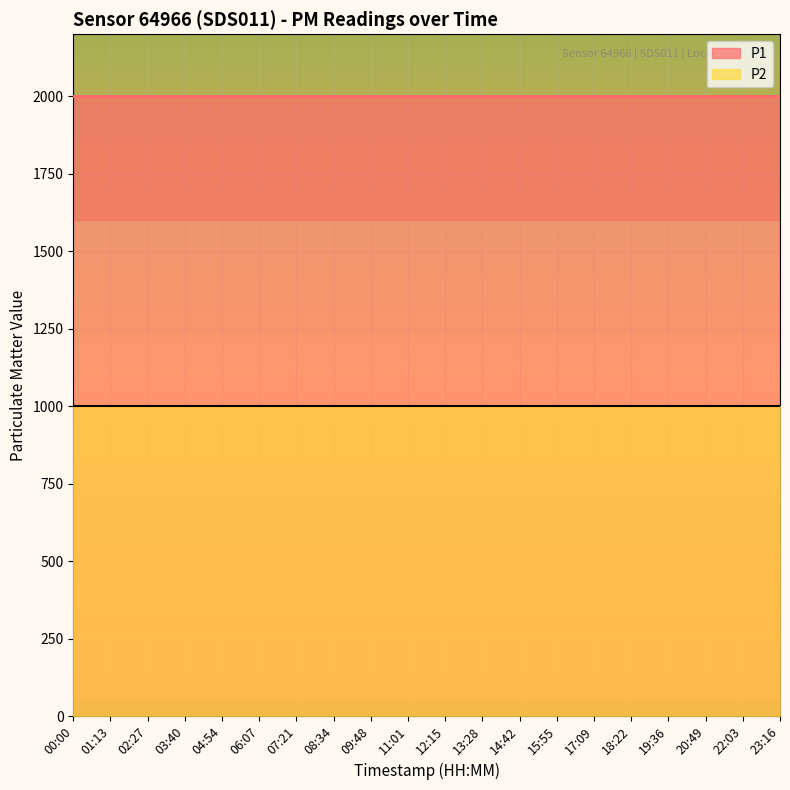

What is the total value across all series at 01:13?

2999.8